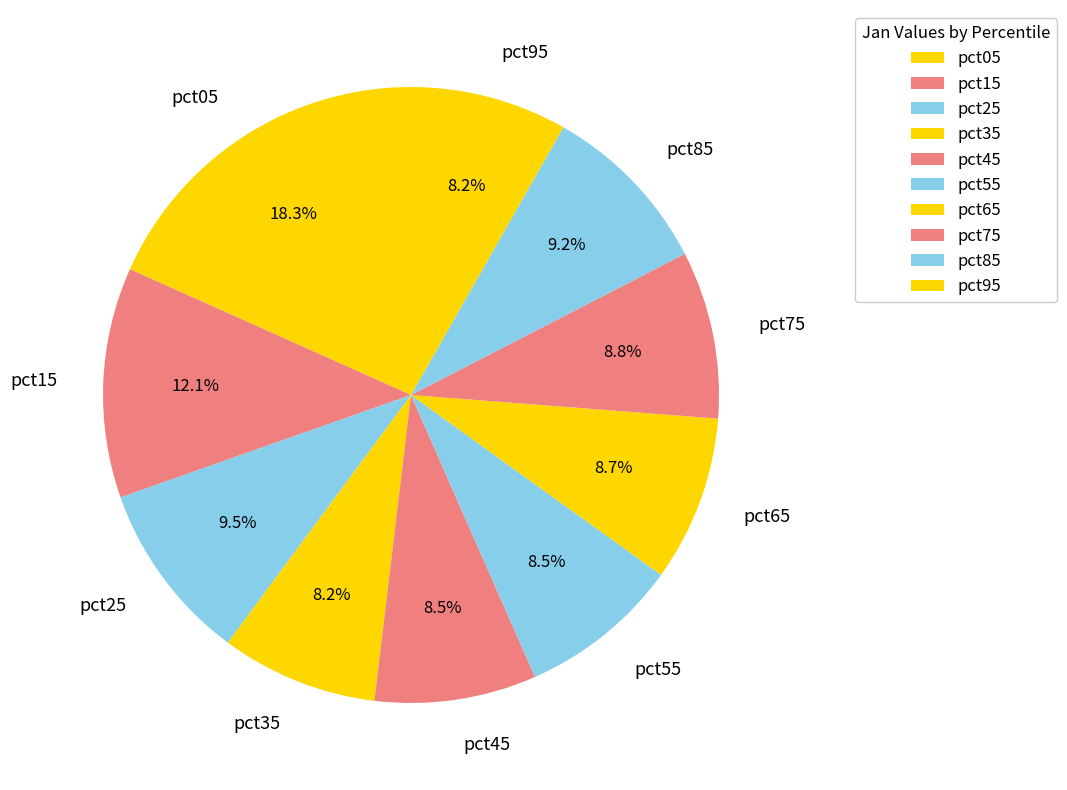

Count the number of slices in the pie.

10